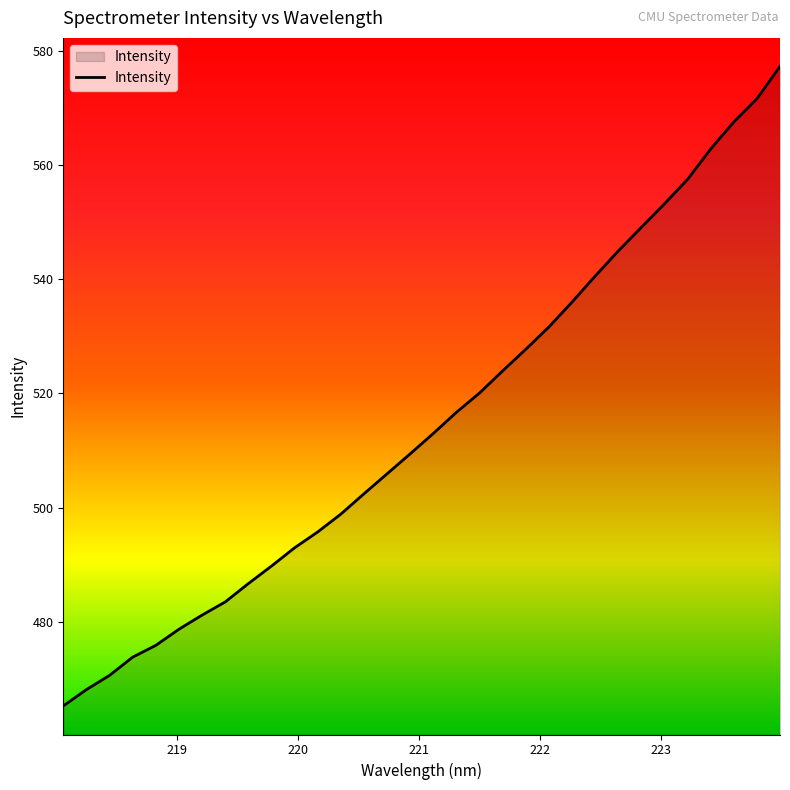

What is the difference between the maximum and minimum values?

112.0